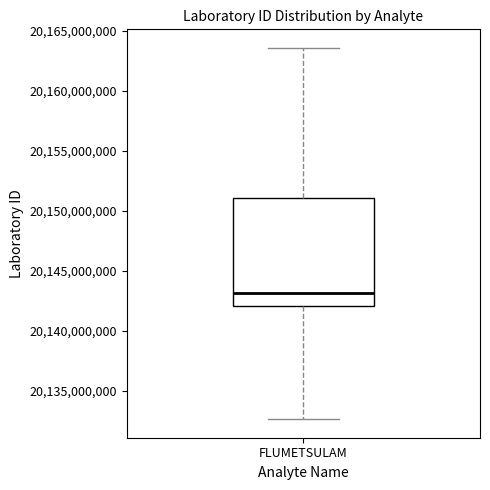

Read this box plot against the y-axis: the position of the median line, the range covered by the box, and the ends of both whiskers. The values are not printed on the chart, so give them approximately, as read against the axis.

median 20143000000, box 20142000000 to 20151000000, whiskers 20132500000 to 20163500000